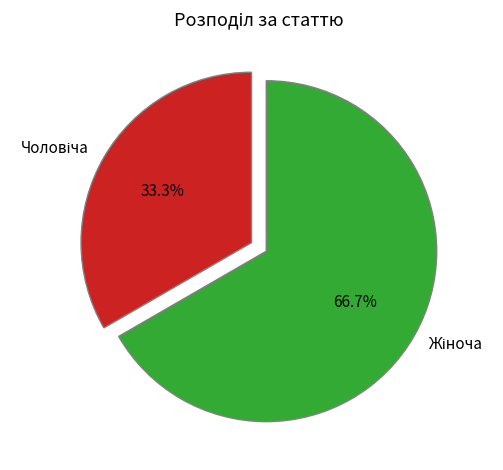

Is there a majority slice in this chart?

Yes